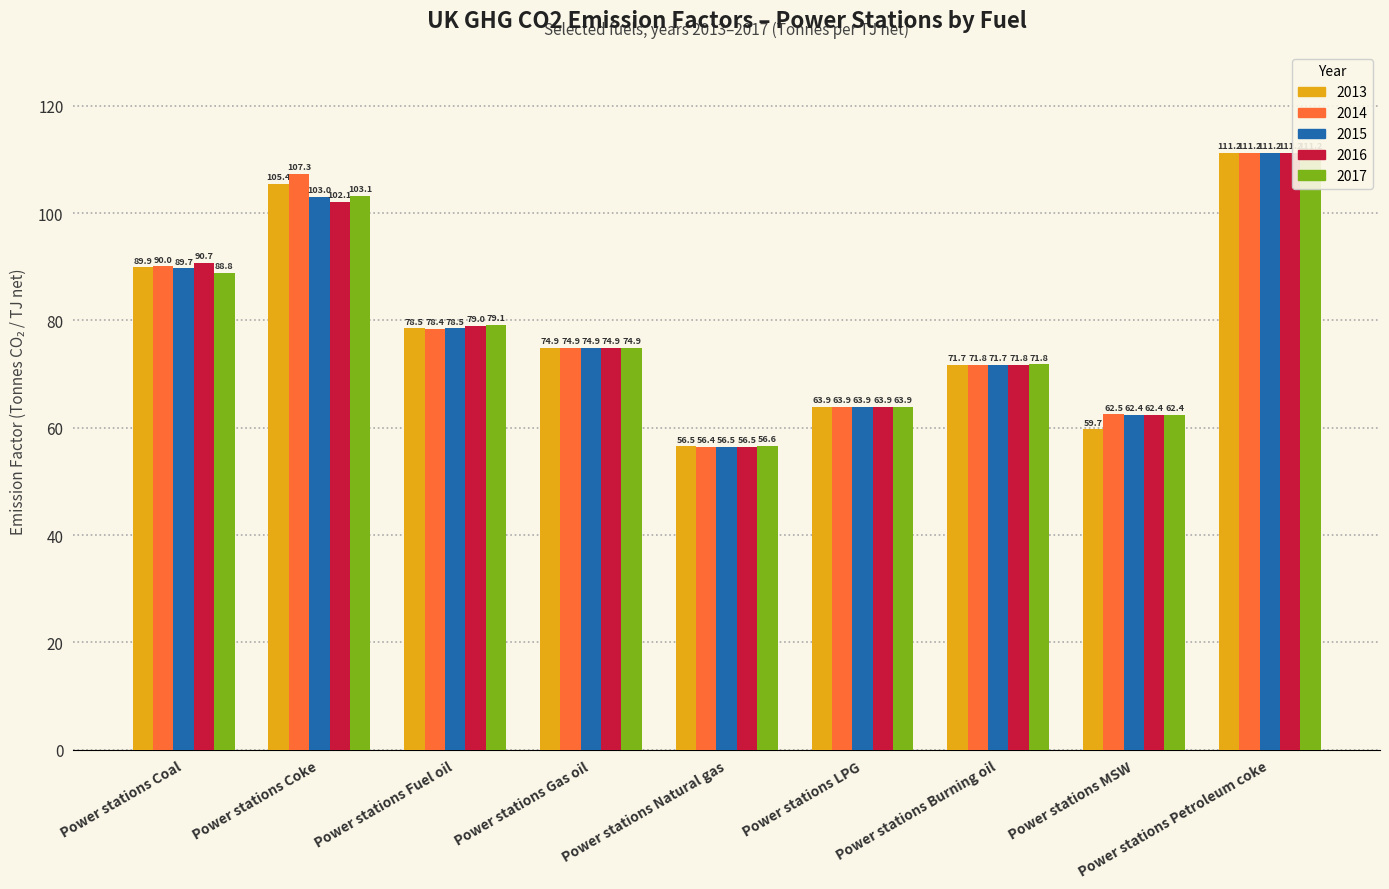

Does the chart contain stacked bars?

No